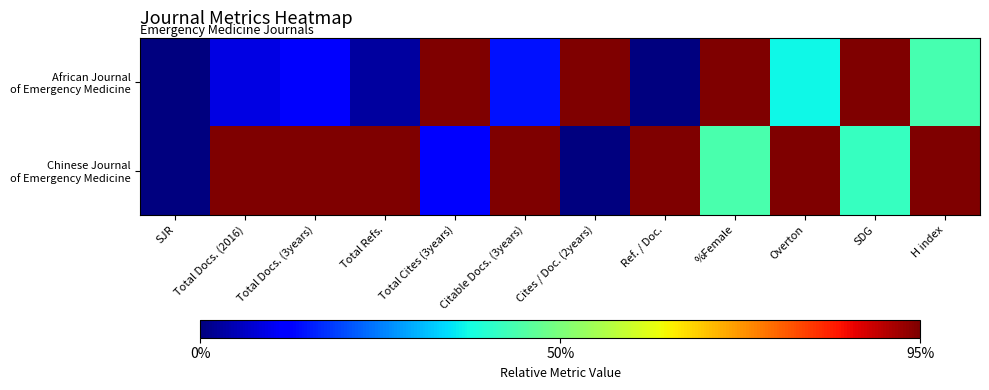

List the series in order of their peak value, highest first.

African Journal of Emergency Medicine, Chinese Journal of Emergency Medicine